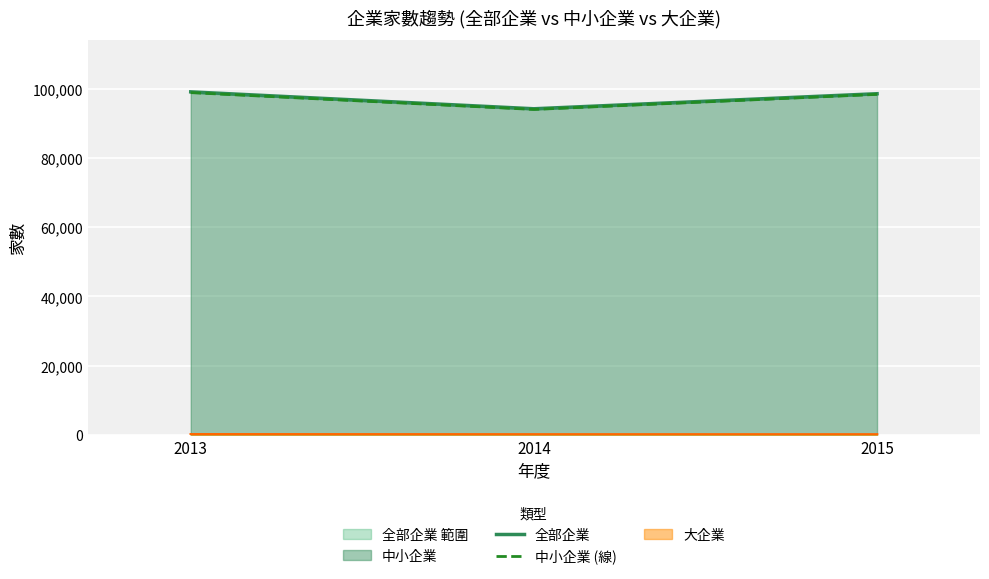

Between 2014 and 2015, which series saw the biggest shift?

中小企業 (線)